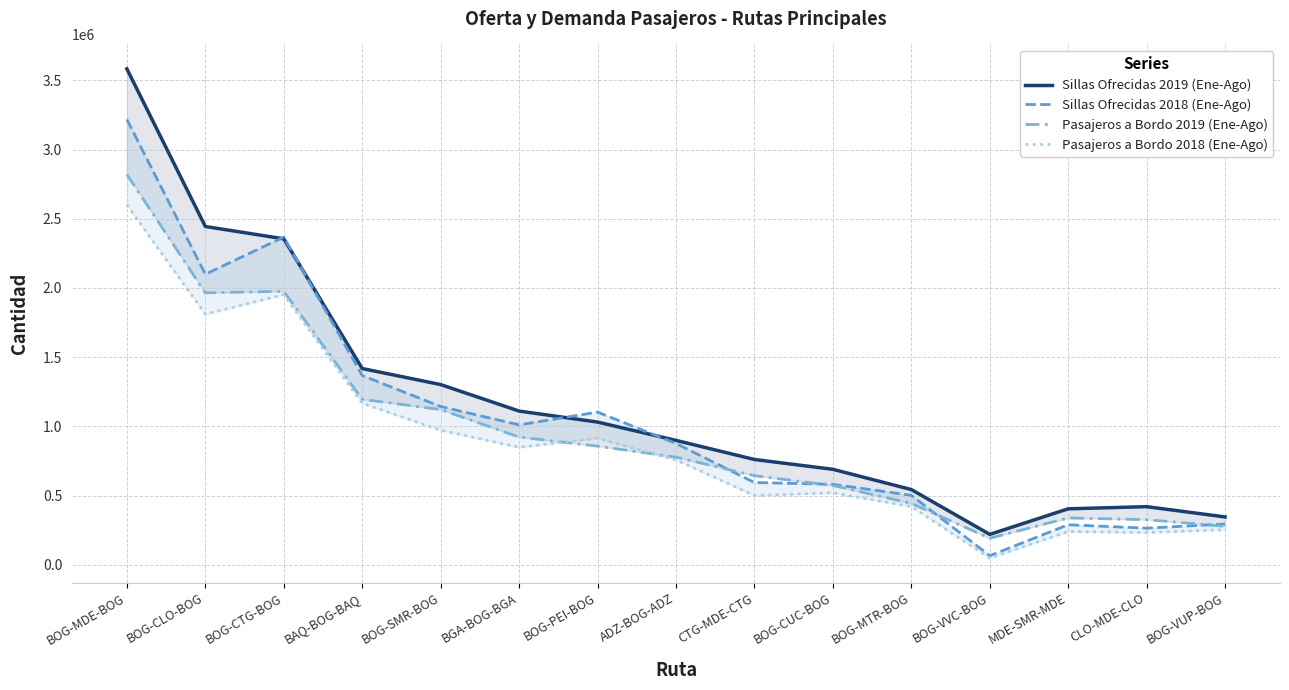

Between BOG-CUC-BOG and BOG-VVC-BOG, which series saw the biggest shift?

Sillas Ofrecidas 2018 (Ene-Ago)